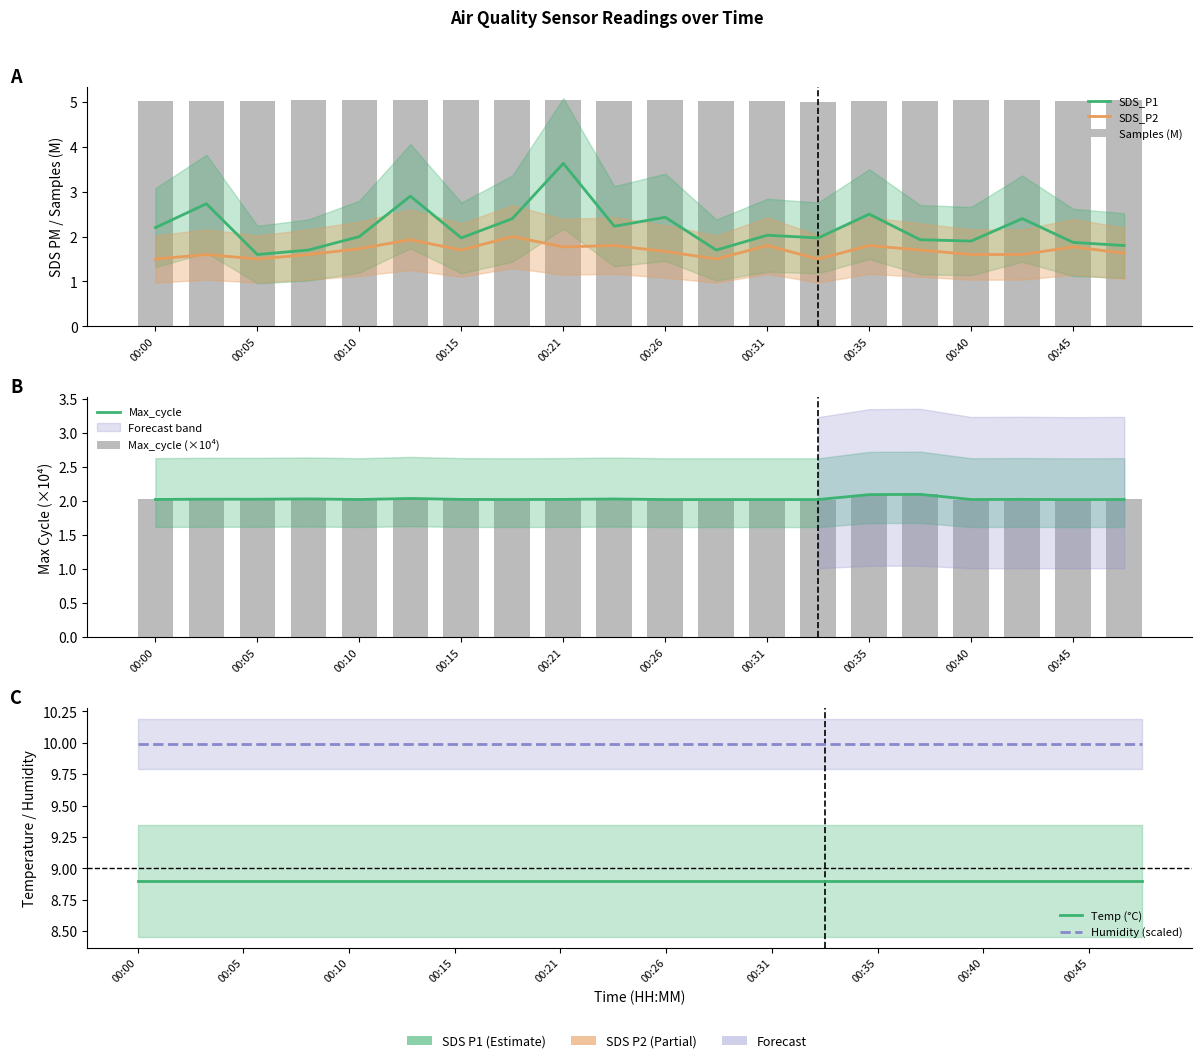

Rank the series at 00:18 from lowest to highest value.

SDS_P2, SDS_P1